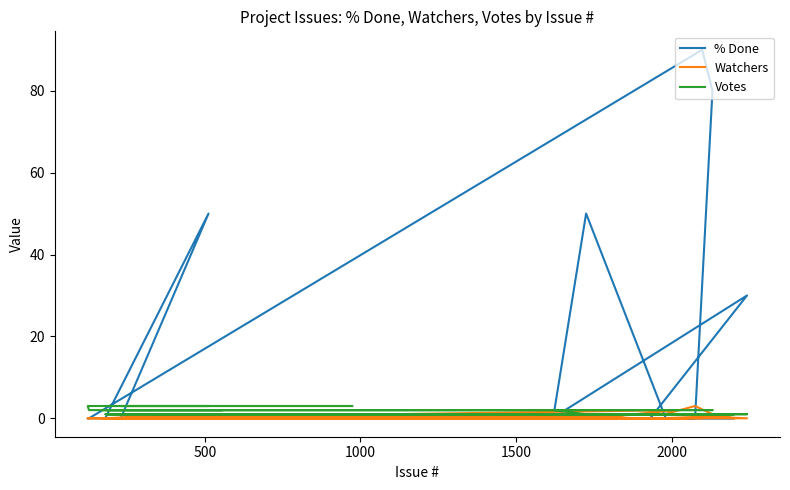

How many data points in Votes are above 1?

16